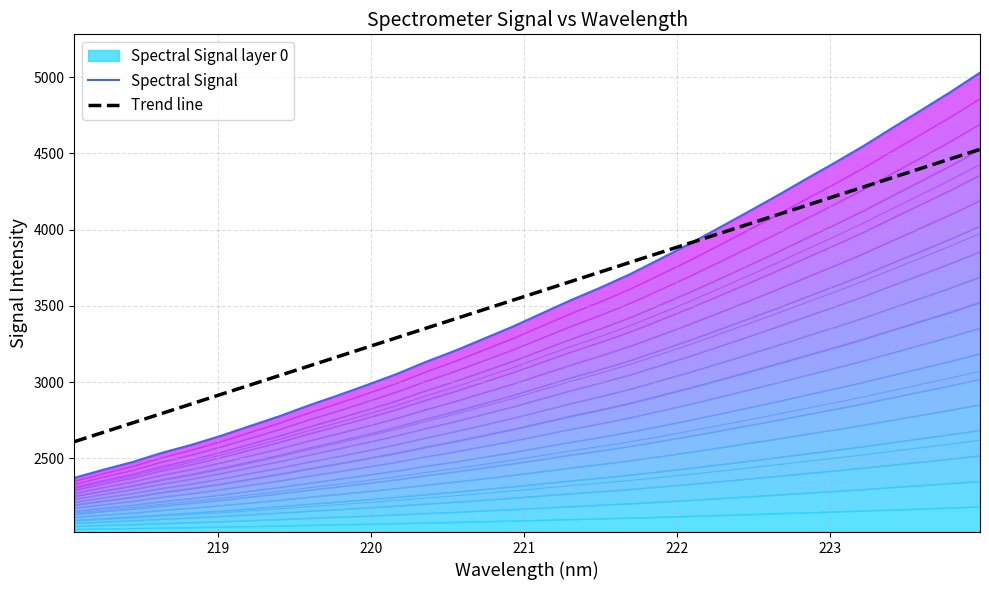

What is the lowest value of the Trend line series?

2608.5